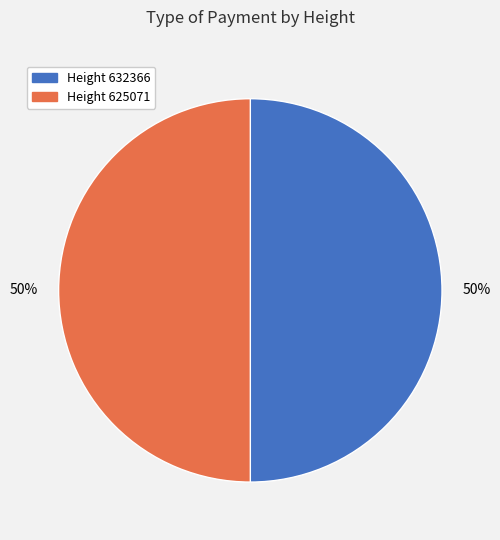

True or false: Height 632366 accounts for 43% of the total.

False